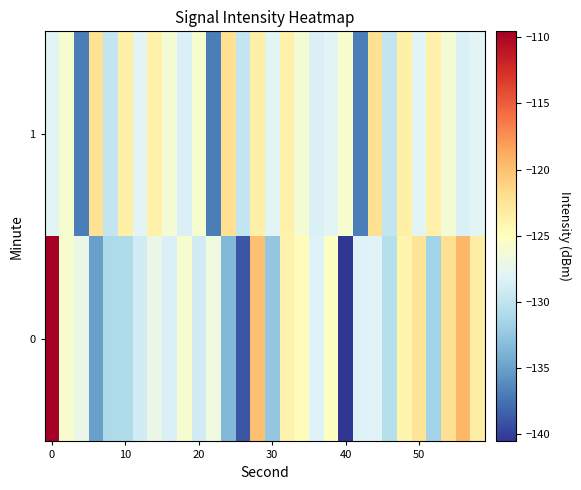

What is the maximum value shown in the chart?

-109.5